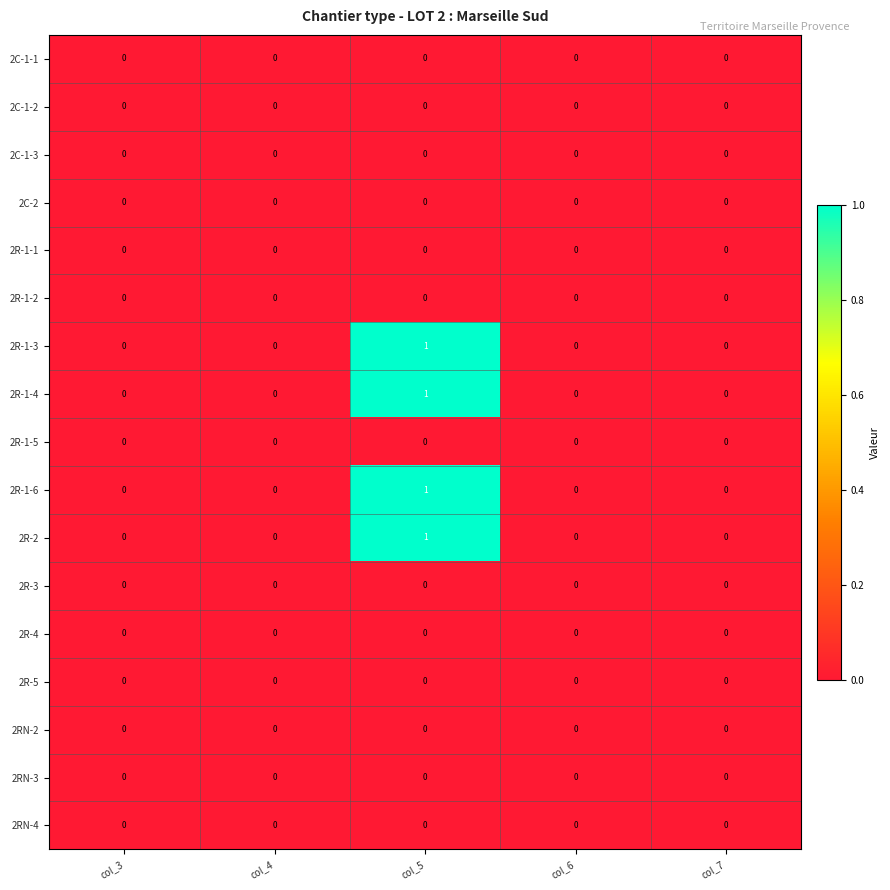

How many series are shown in this chart?

17